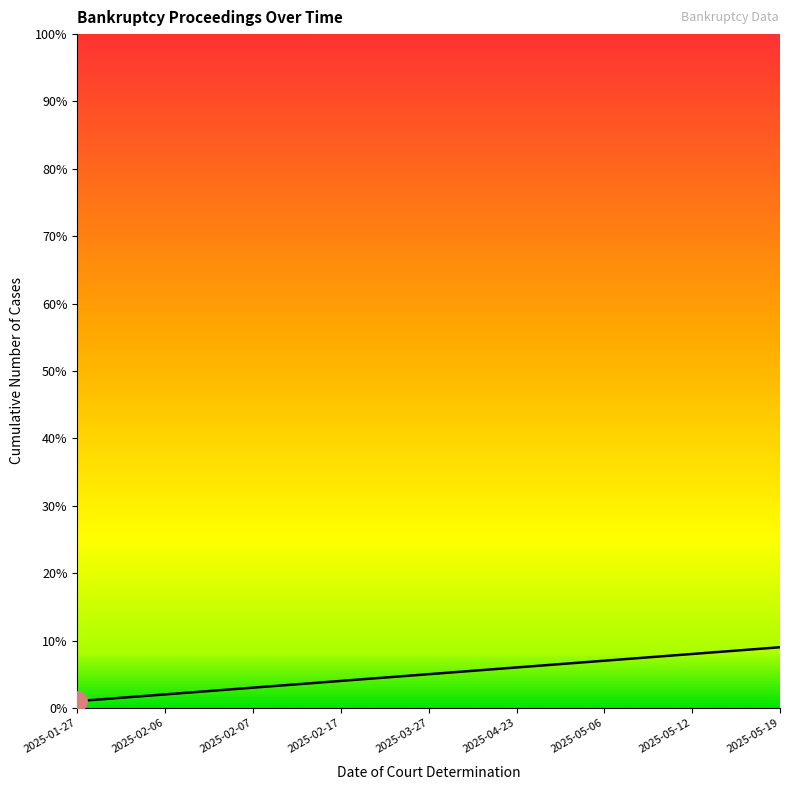

Approximately how many times larger is the value at 2025-05-12 compared to 2025-02-06?

4.0